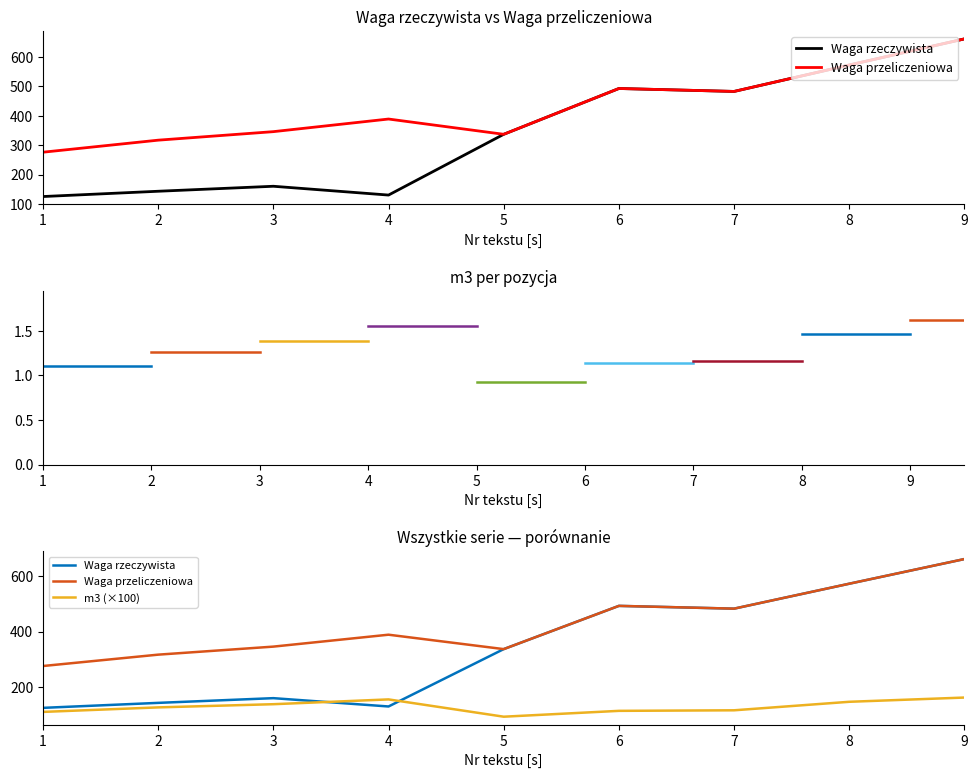

Is the value of Waga rzeczywista at 1 greater than the value of m3 at 4?

No